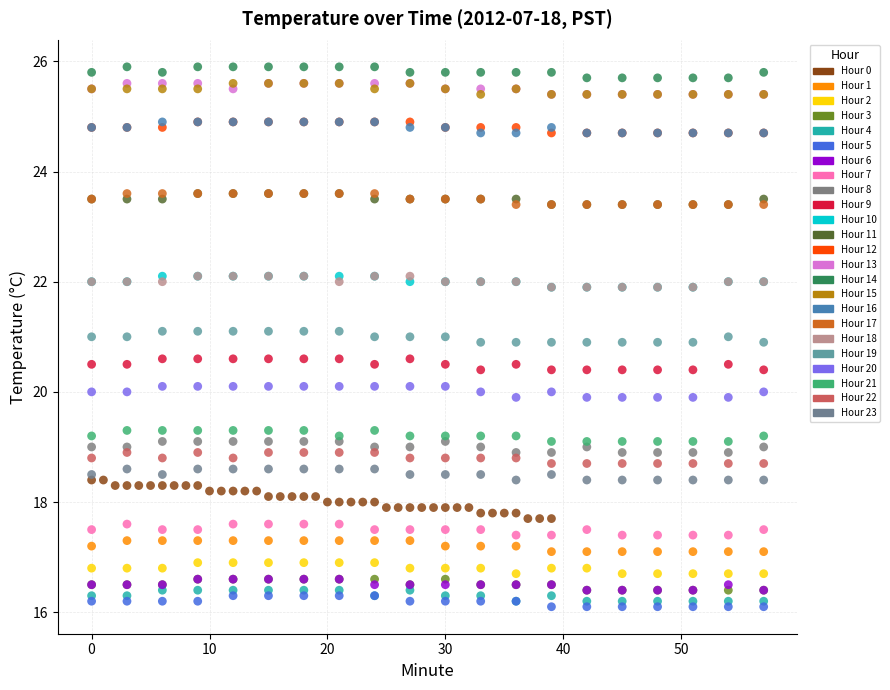

Which series has the largest Y range (max minus min)?

Hour 0